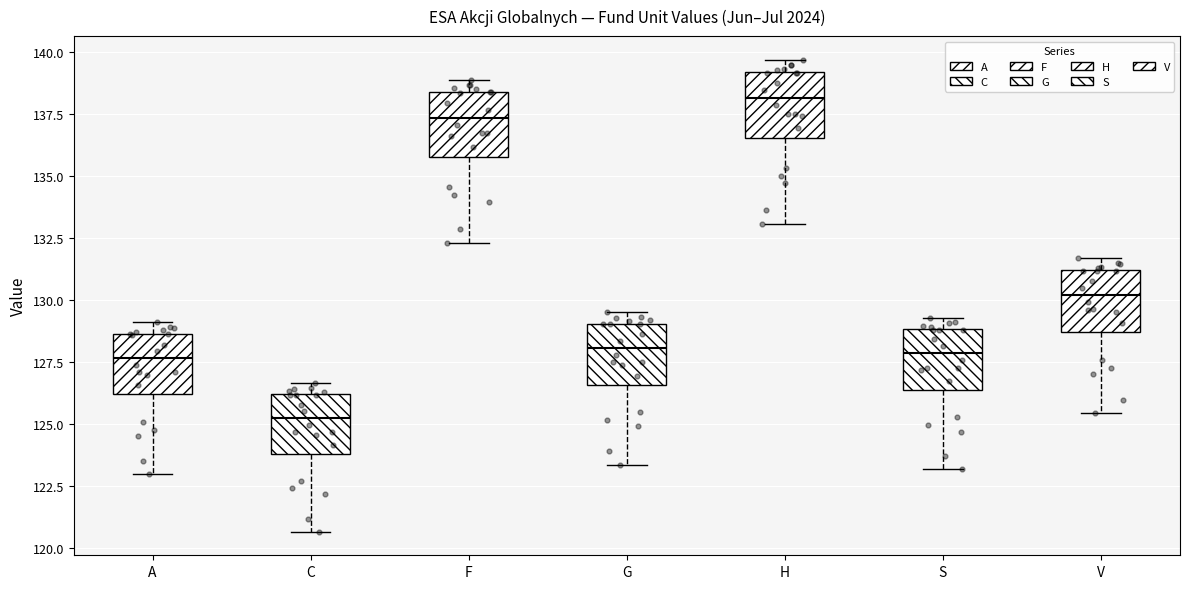

Reading left to right, transcribe this box plot: for each box, give where its median line is, the range the box spans, and where its two whiskers end, as read against the y-axis. The values are not printed on the chart, so give them approximately, as read against the axis.

A: median 127.5, box 126.0 to 128.5, whiskers 123.0 to 129.0
C: median 125.0, box 124.0 to 126.0, whiskers 120.5 to 126.5
F: median 137.5, box 136.0 to 138.5, whiskers 132.5 to 139.0
G: median 128.0, box 126.5 to 129.0, whiskers 123.5 to 129.5
H: median 138.0, box 136.5 to 139.0, whiskers 133.0 to 139.5
S: median 128.0, box 126.5 to 129.0, whiskers 123.0 to 129.5
V: median 130.0, box 128.5 to 131.0, whiskers 125.5 to 131.5